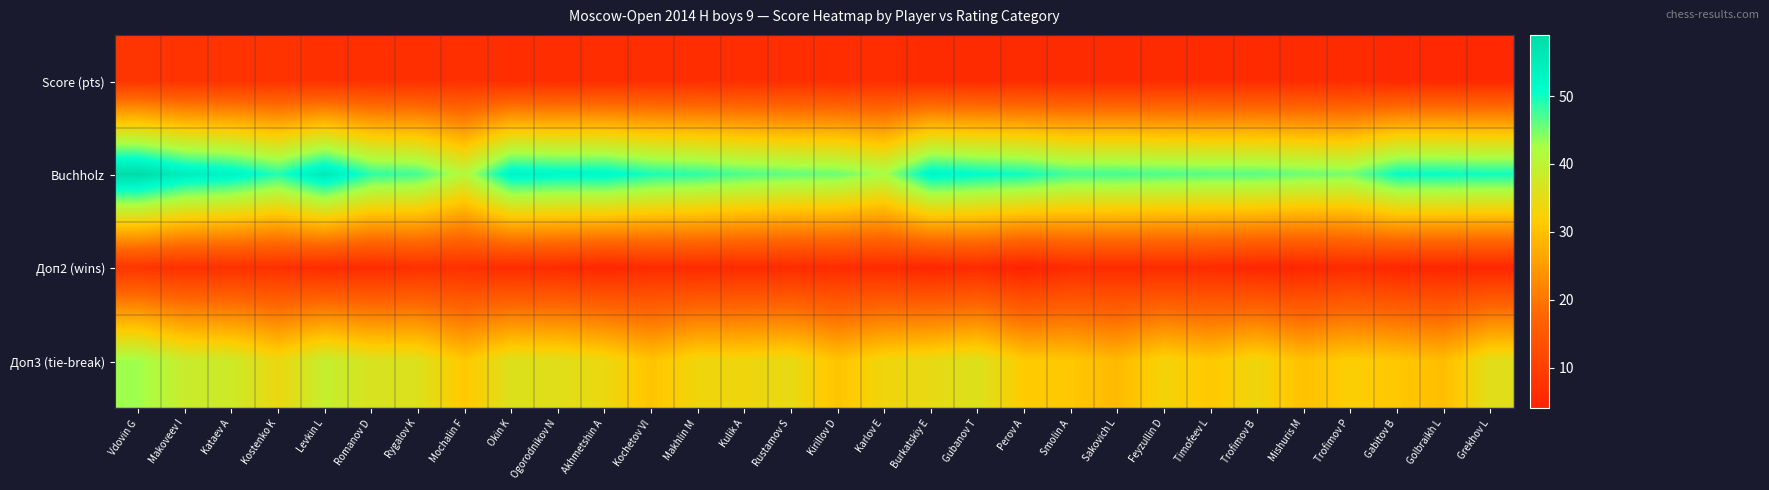

At which category does the chart reach its minimum across all series?

Perov A